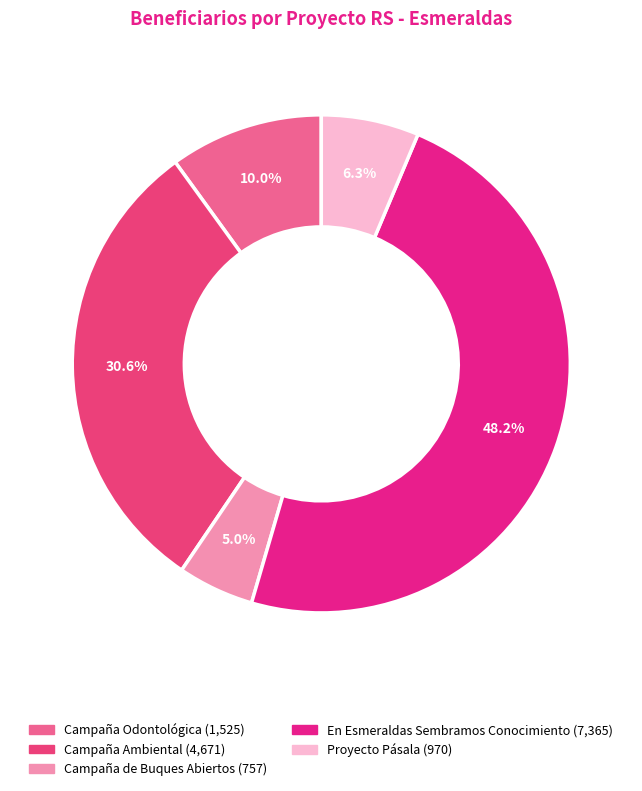

Is there a majority slice in this chart?

No